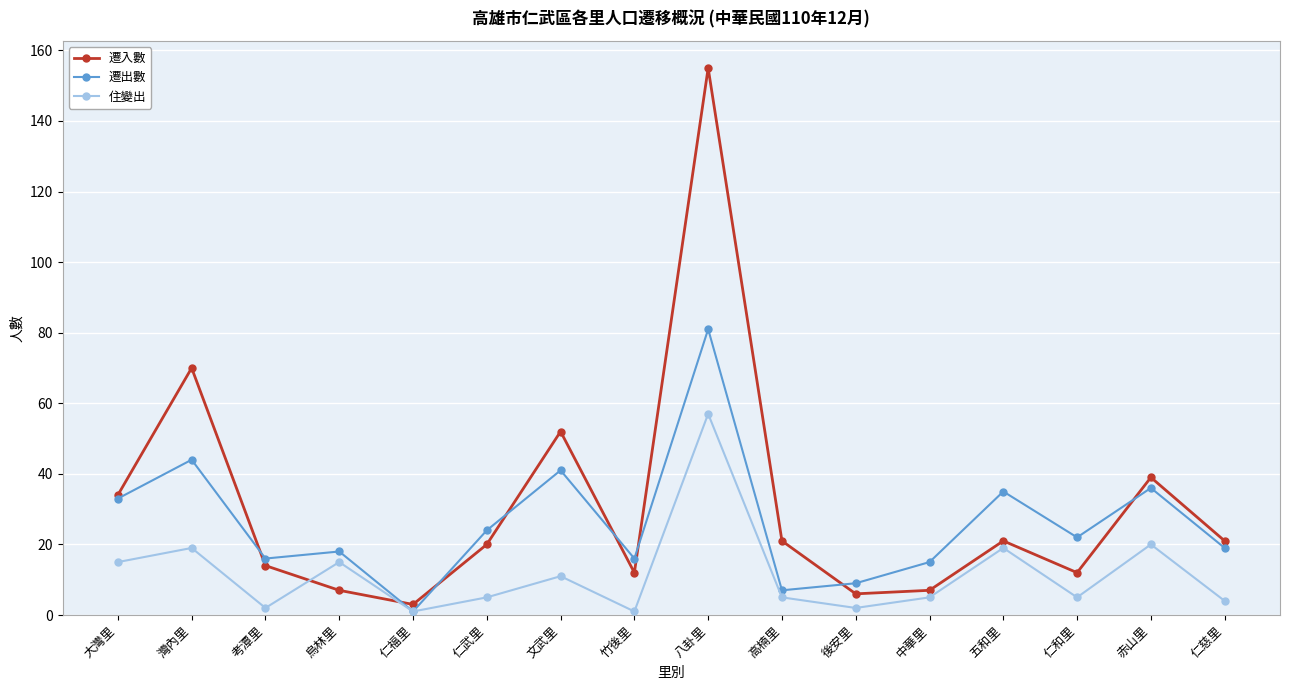

What is the greatest value displayed?

155